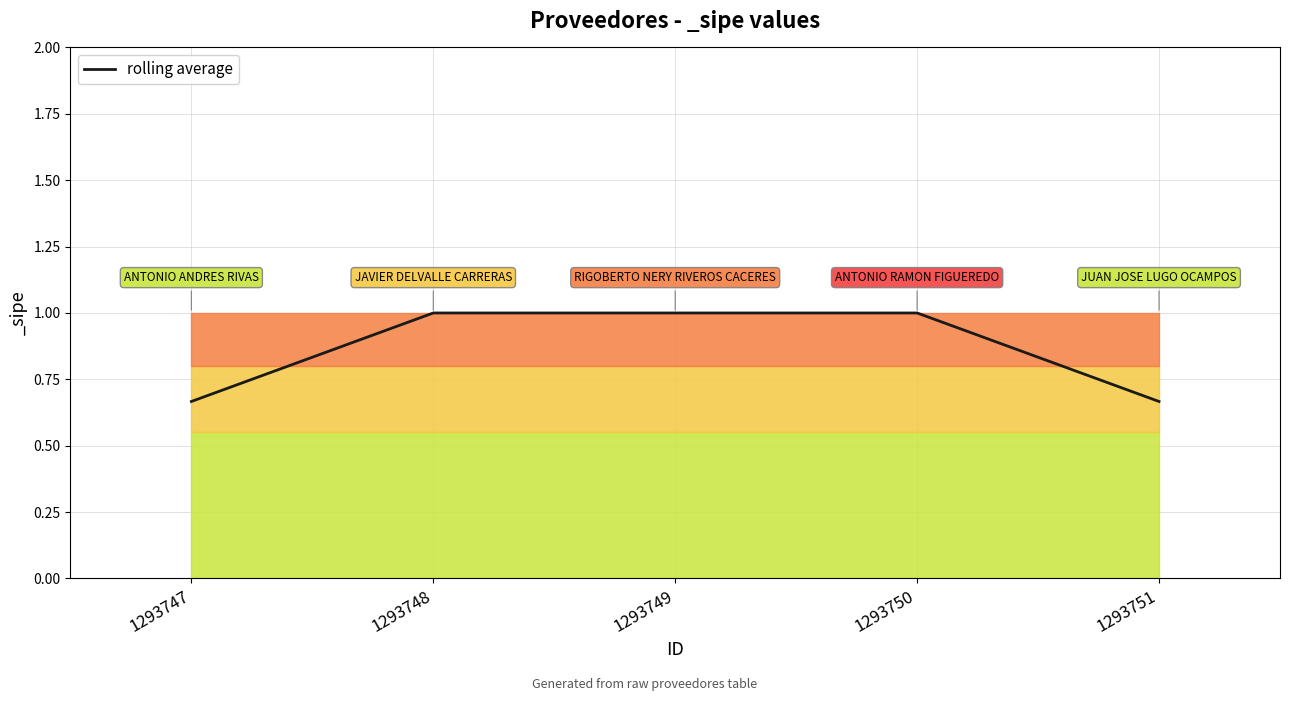

What is the difference between the maximum and minimum values?

0.3